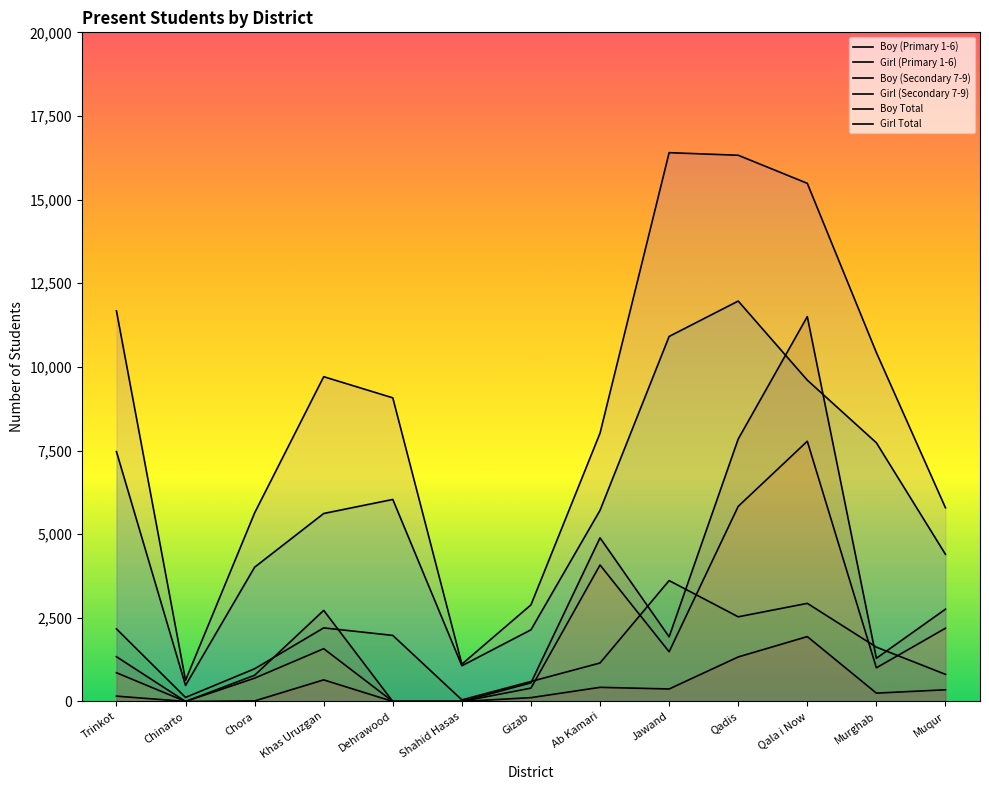

What is the value of the Boy (Secondary 7-9) point at the 3rd from the left?

977